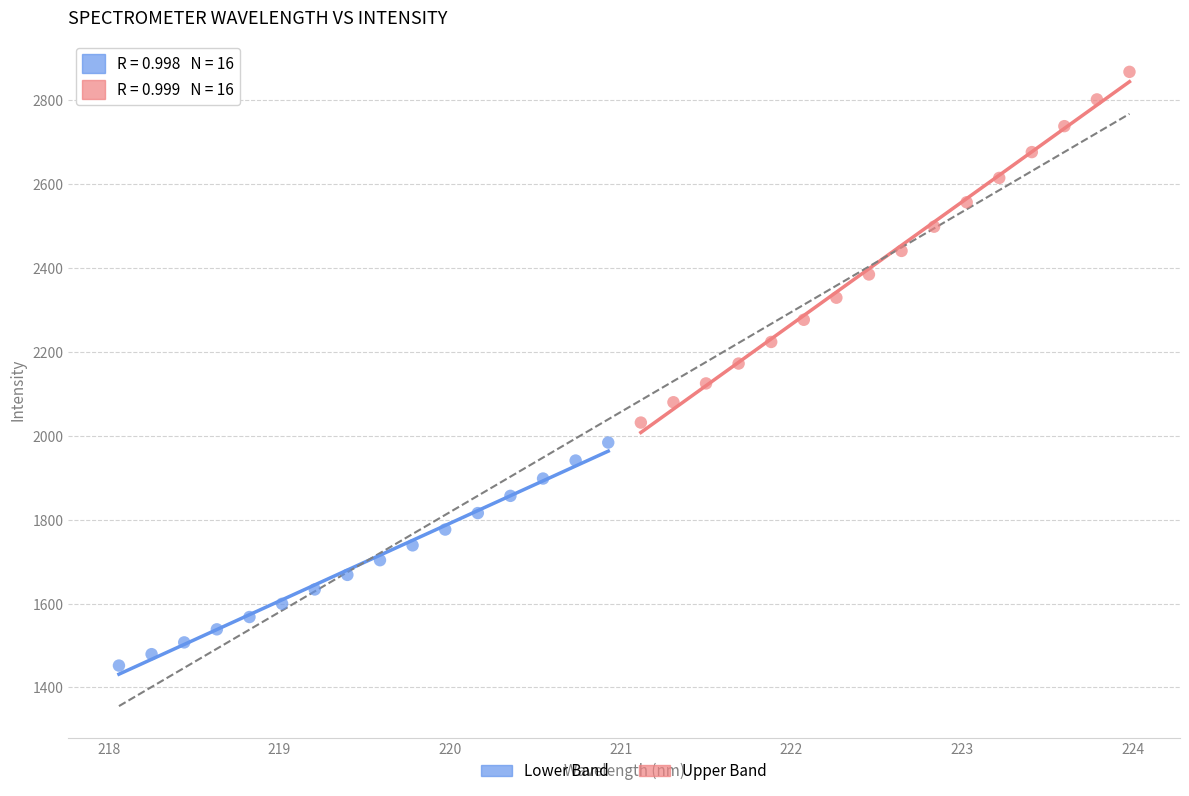

What are all the series names shown in the legend?

Lower Band, Upper Band